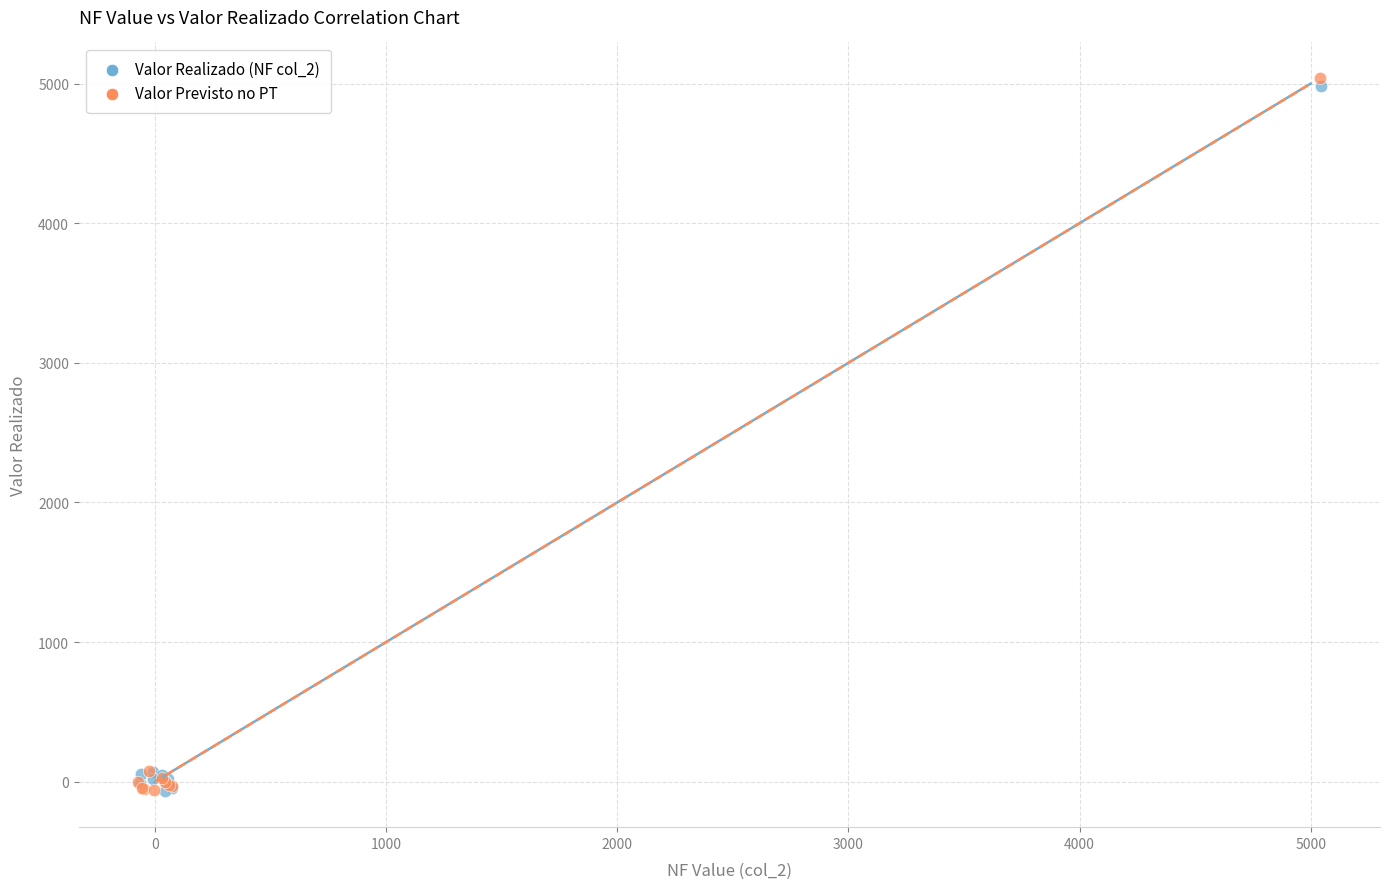

Which series has the largest Y range (max minus min)?

Valor Previsto no PT